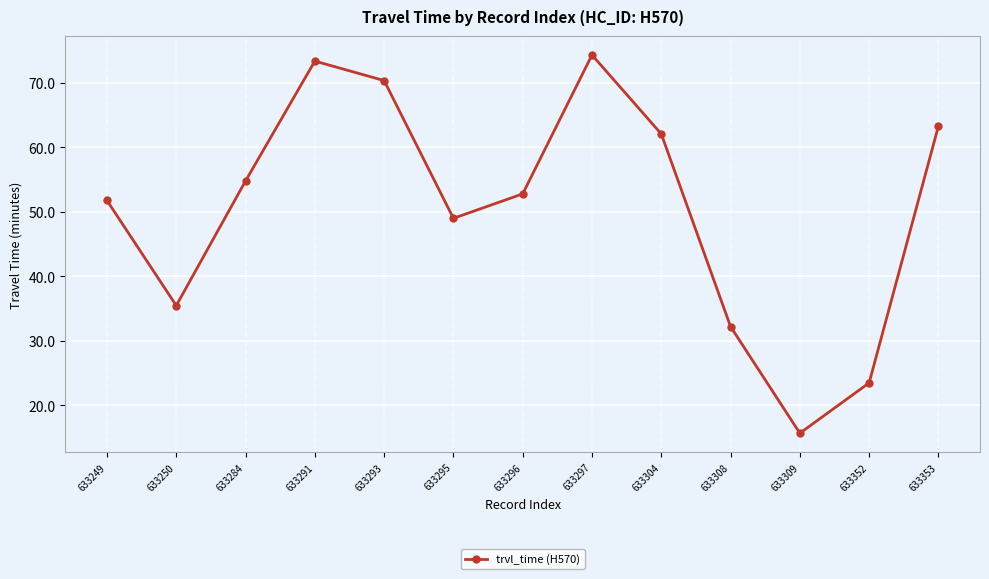

At which label does the data first exceed 52?

633284